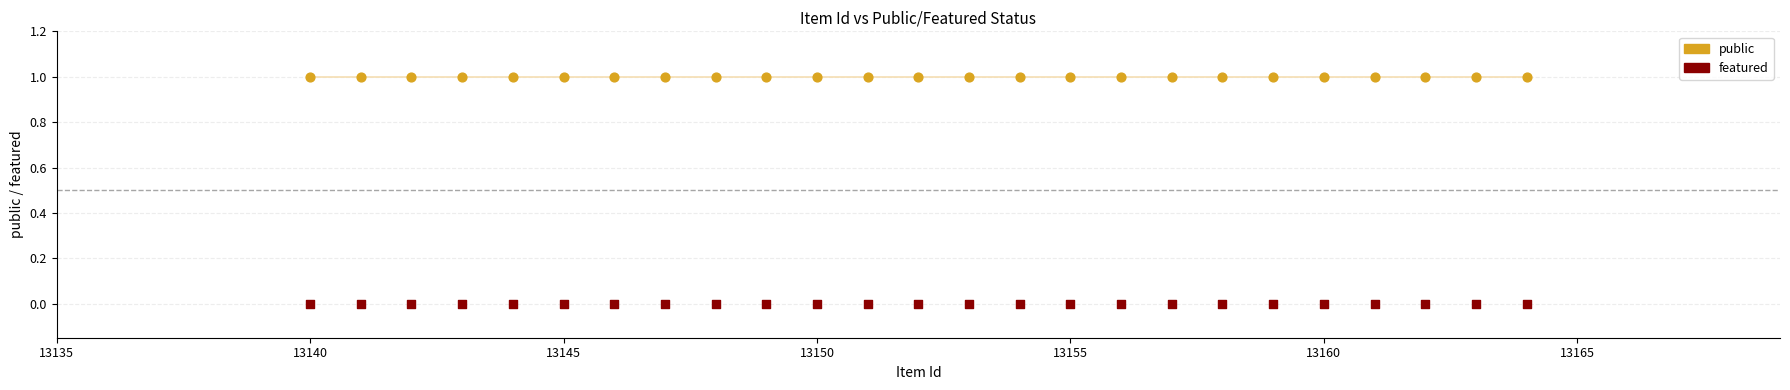

Which series reaches the minimum Y coordinate?

featured